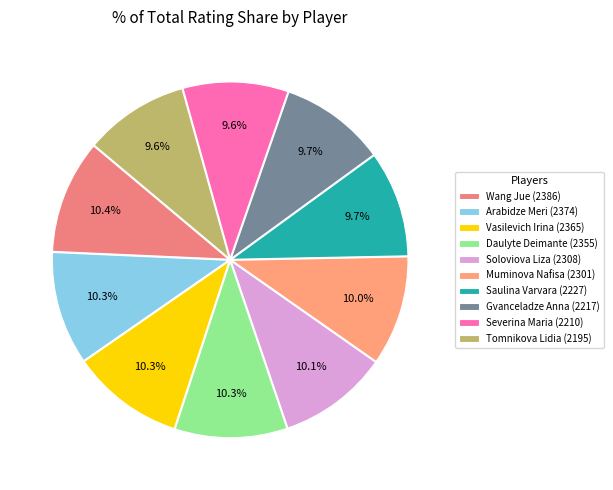

What percentage is the Saulina Varvara slice, to the nearest percent?

10%